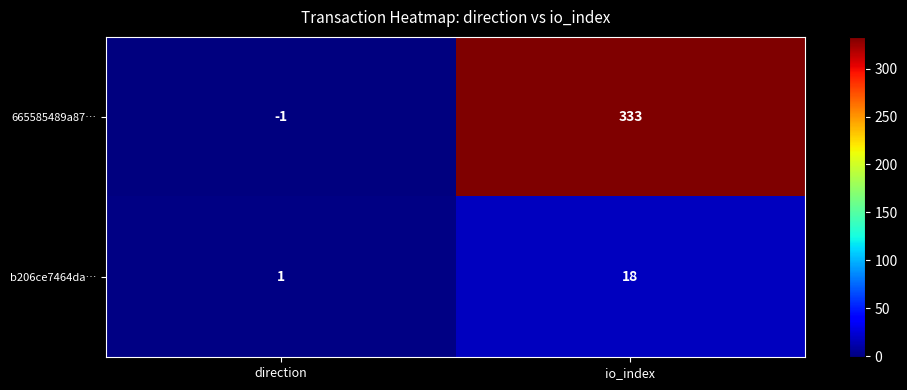

How many values in 665585489a87… are below zero?

1